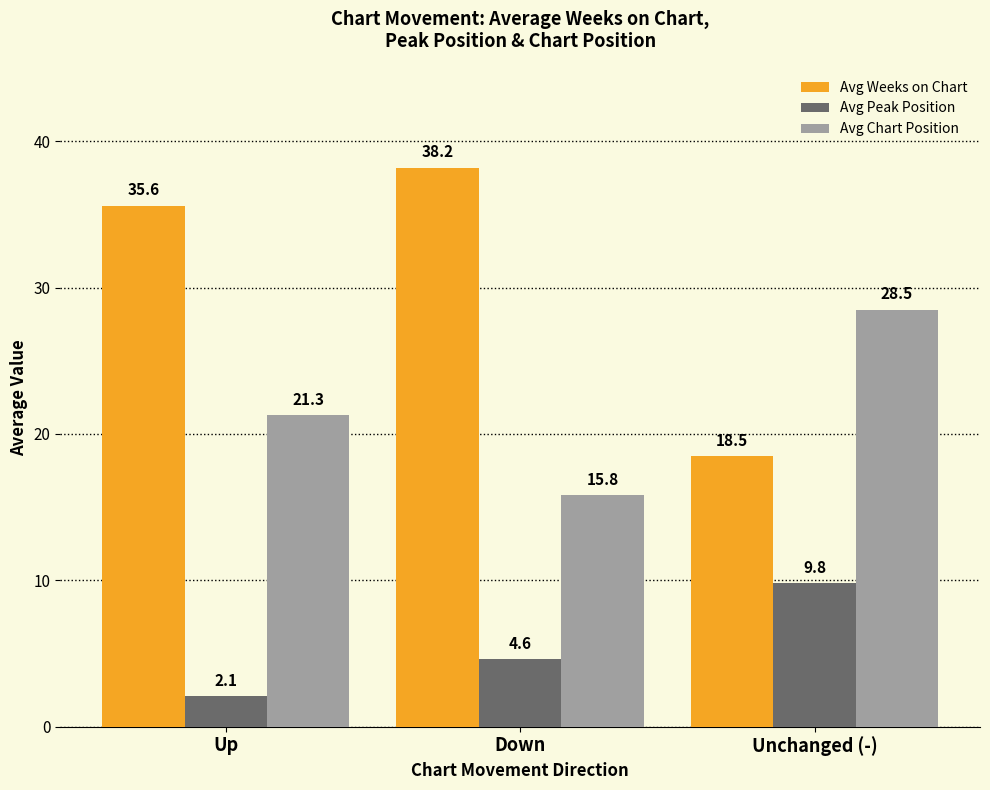

Which category has the highest value across all series?

Down